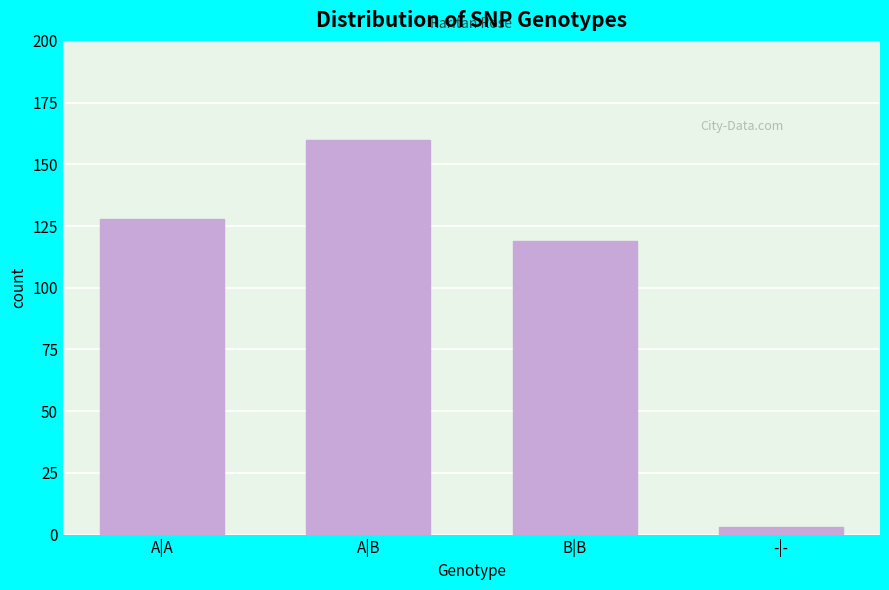

Reading right to left, list all the values displayed in this chart.

3	119	160	128